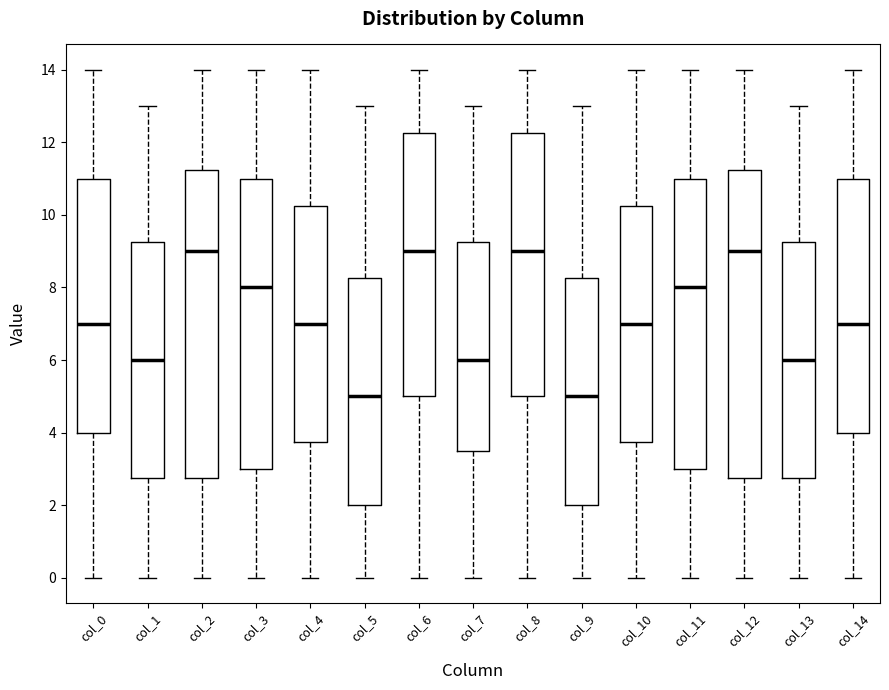

Reading left to right, transcribe this box plot: for each box, give where its median line is, the range the box spans, and where its two whiskers end, as read against the y-axis. The values are not printed on the chart, so give them approximately, as read against the axis.

col_0: median 7.0, box 4.0 to 11.0, whiskers 0.0 to 14.0
col_1: median 6.0, box 2.8 to 9.2, whiskers 0.0 to 13.0
col_2: median 9.0, box 2.8 to 11.2, whiskers 0.0 to 14.0
col_3: median 8.0, box 3.0 to 11.0, whiskers 0.0 to 14.0
col_4: median 7.0, box 3.8 to 10.2, whiskers 0.0 to 14.0
col_5: median 5.0, box 2.0 to 8.2, whiskers 0.0 to 13.0
col_6: median 9.0, box 5.0 to 12.2, whiskers 0.0 to 14.0
col_7: median 6.0, box 3.6 to 9.2, whiskers 0.0 to 13.0
col_8: median 9.0, box 5.0 to 12.2, whiskers 0.0 to 14.0
col_9: median 5.0, box 2.0 to 8.2, whiskers 0.0 to 13.0
col_10: median 7.0, box 3.8 to 10.2, whiskers 0.0 to 14.0
col_11: median 8.0, box 3.0 to 11.0, whiskers 0.0 to 14.0
col_12: median 9.0, box 2.8 to 11.2, whiskers 0.0 to 14.0
col_13: median 6.0, box 2.8 to 9.2, whiskers 0.0 to 13.0
col_14: median 7.0, box 4.0 to 11.0, whiskers 0.0 to 14.0